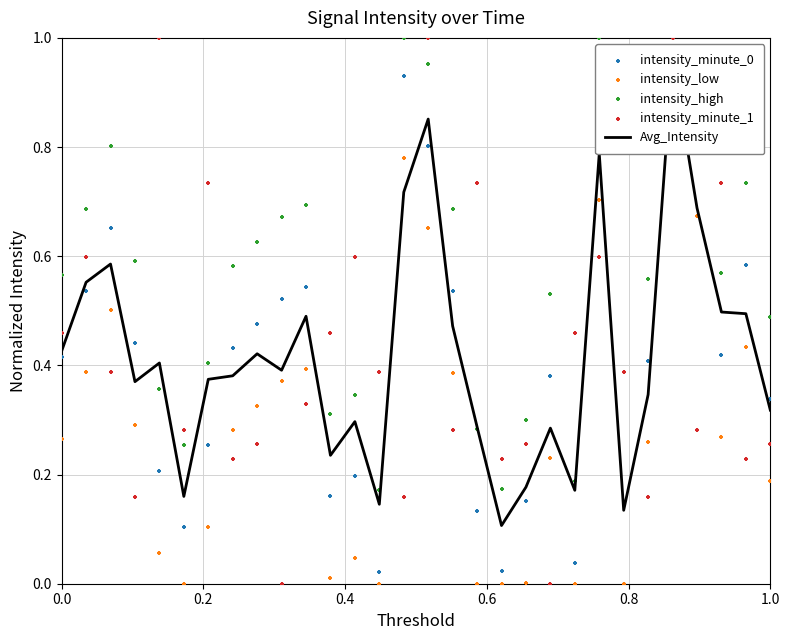

Is the value of intensity_minute_0 at 17 greater than the value of intensity_minute_1 at 24?

No